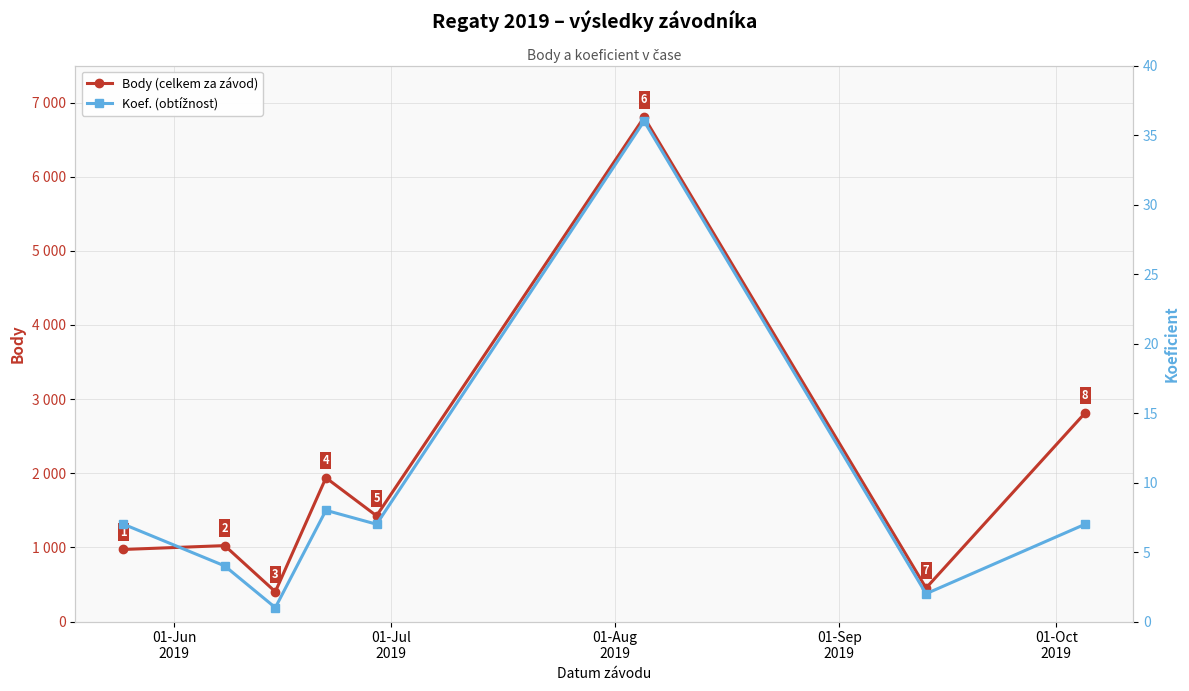

Count the number of categories in the chart.

8